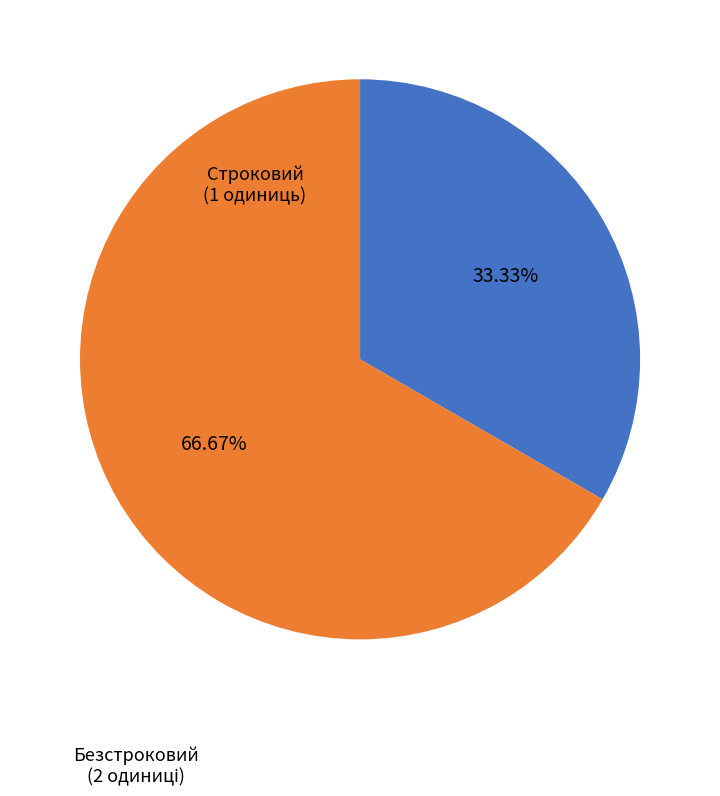

How many slices are in this pie chart?

2